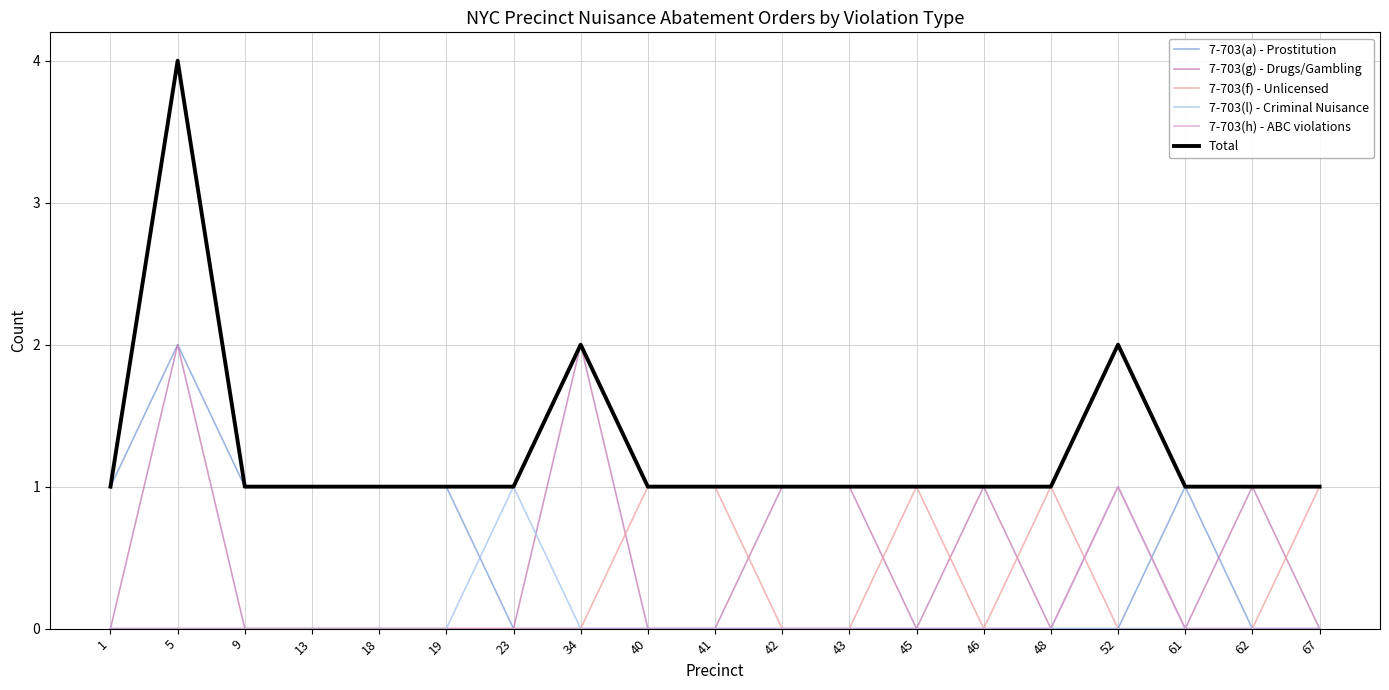

Which series has the widest spread of values?

Total